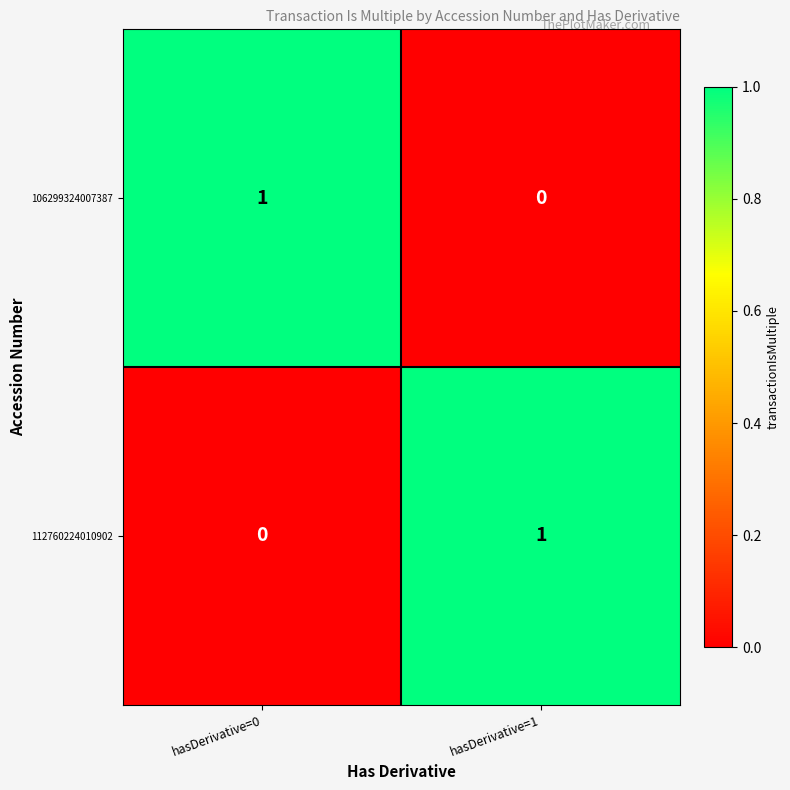

Where is 112760224010902 nearest to the value 0?

hasDerivative=0